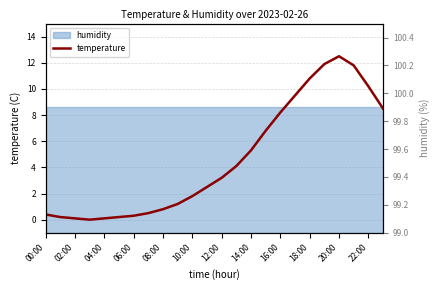

What is the maximum value for temperature?

12.5